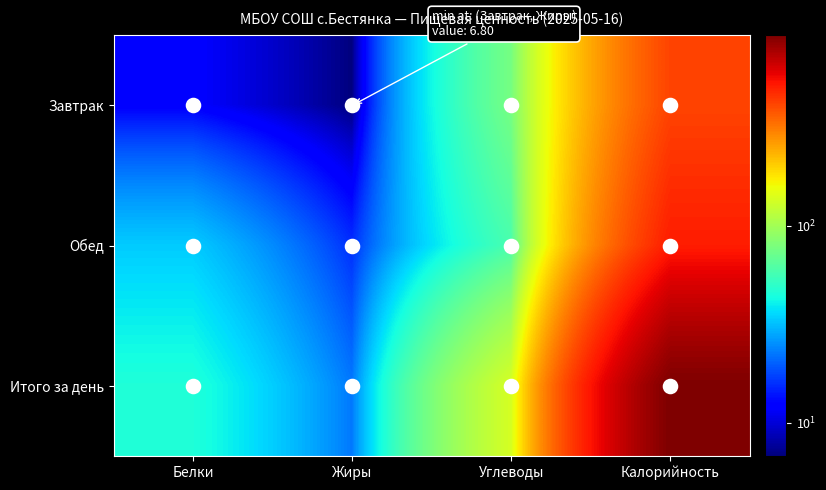

Reading right to left, extract all data points from this chart.

Завтрак: Калорийность=415.0	Углеводы=76.5	Жиры=6.8	Белки=12.1
Обед: Калорийность=510.6	Углеводы=58.6	Жиры=15.8	Белки=33.6
Итого за день: Калорийность=925.6	Углеводы=135.1	Жиры=22.6	Белки=45.7